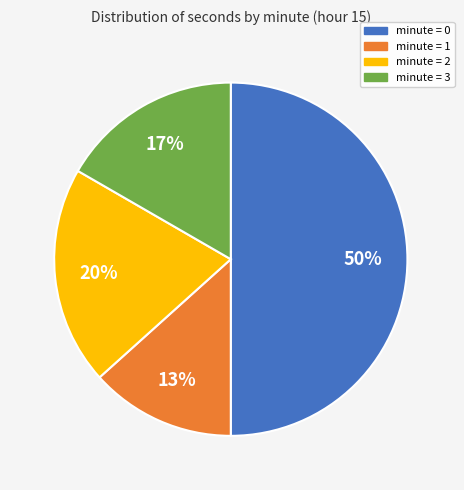

How many slices are in this pie chart?

4